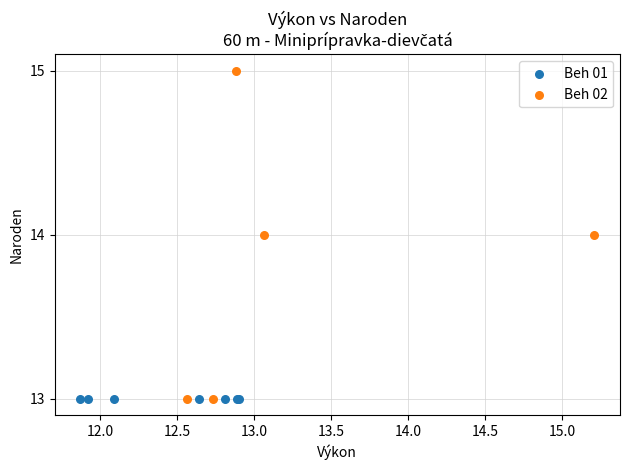

Which series reaches the maximum Y coordinate?

Beh 02